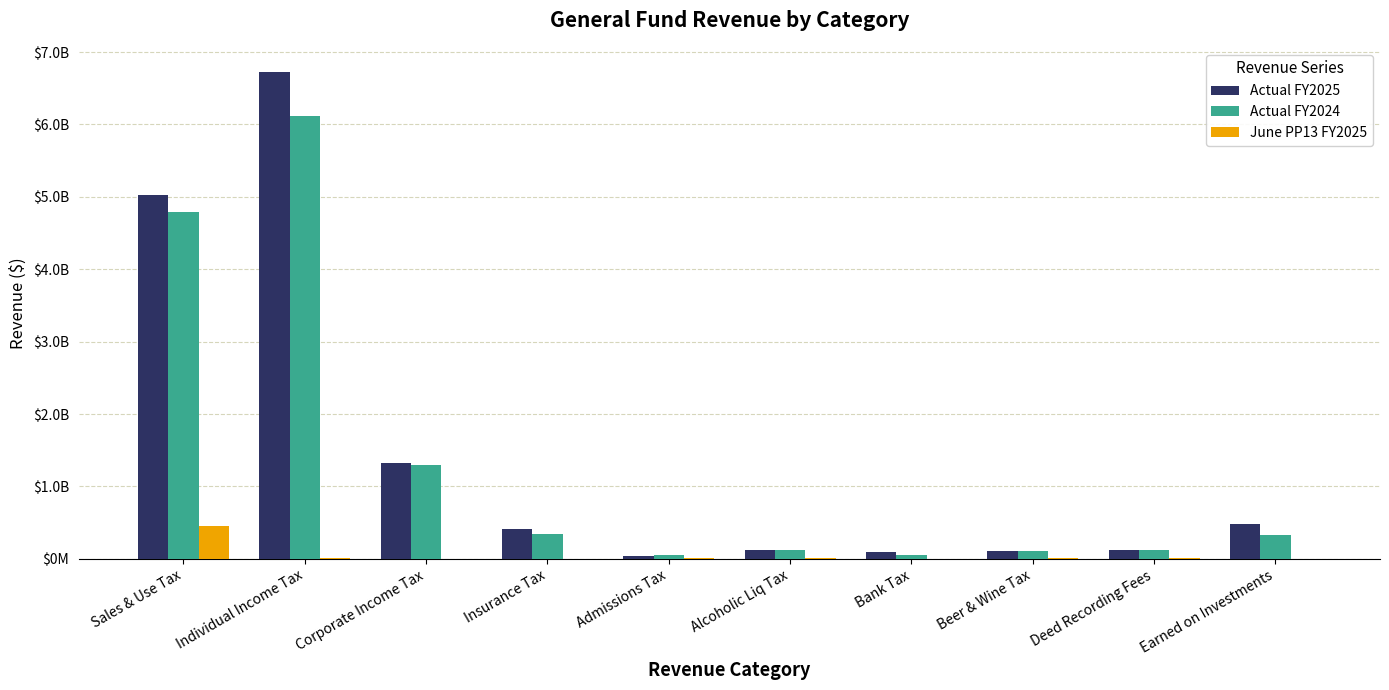

Between Alcoholic Liq Tax and Deed Recording Fees, which series saw the biggest shift?

Actual FY2025